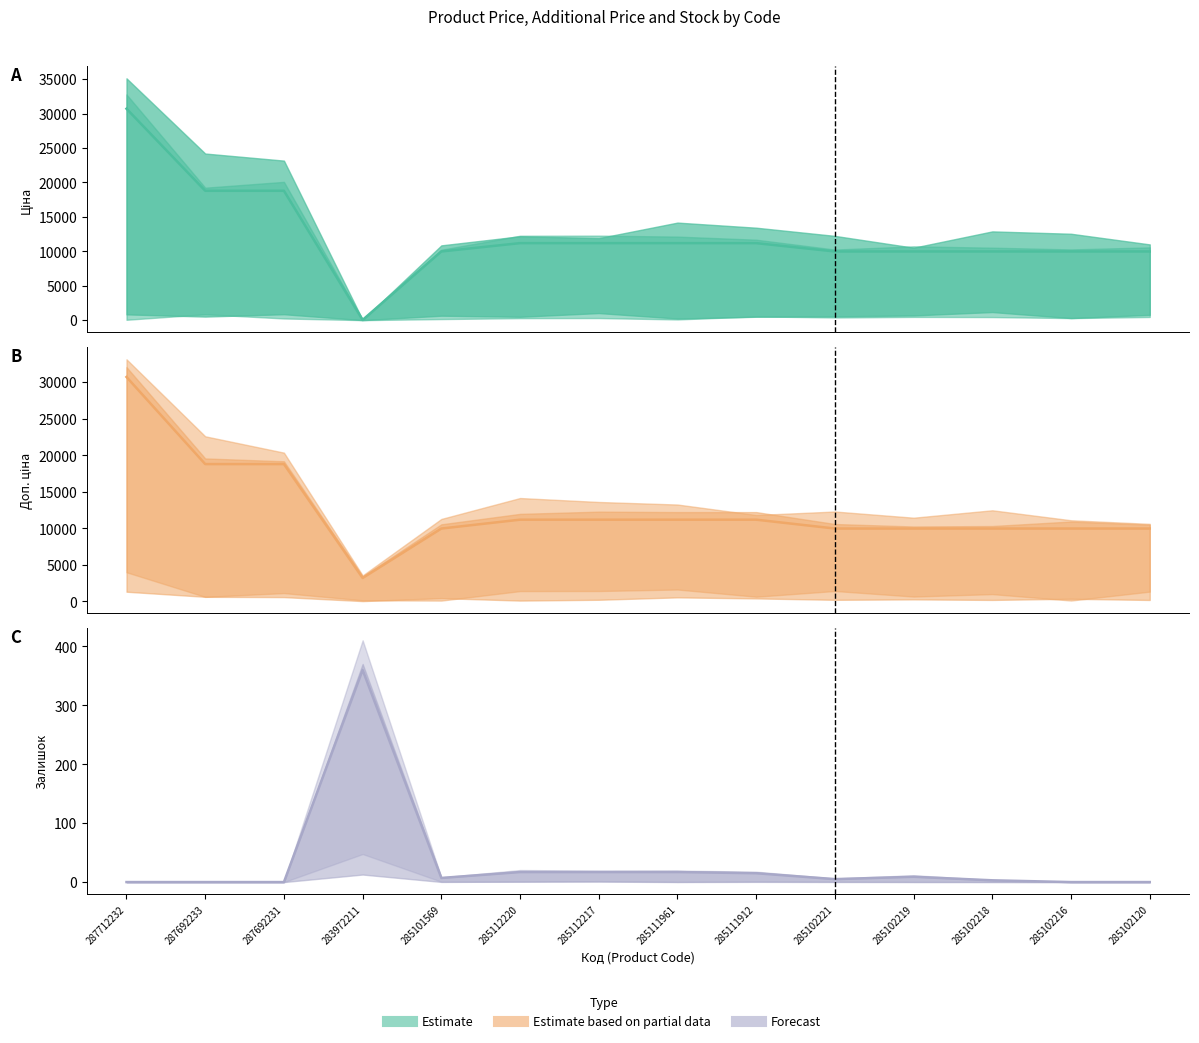

What is the spread (max minus min) of values at 285112220?

11171.2